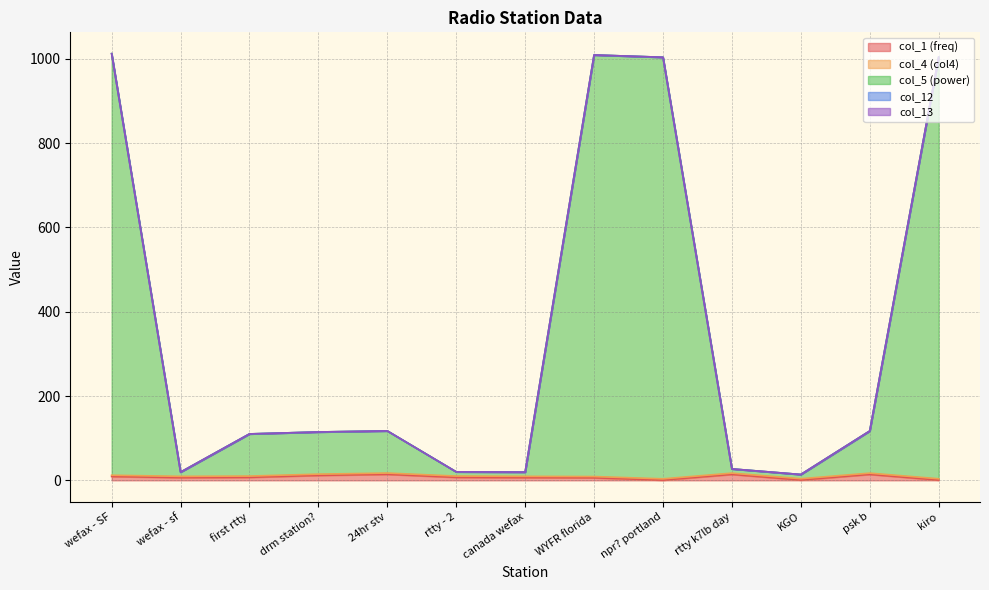

What is the label of the 4th point from the left?

drm station?